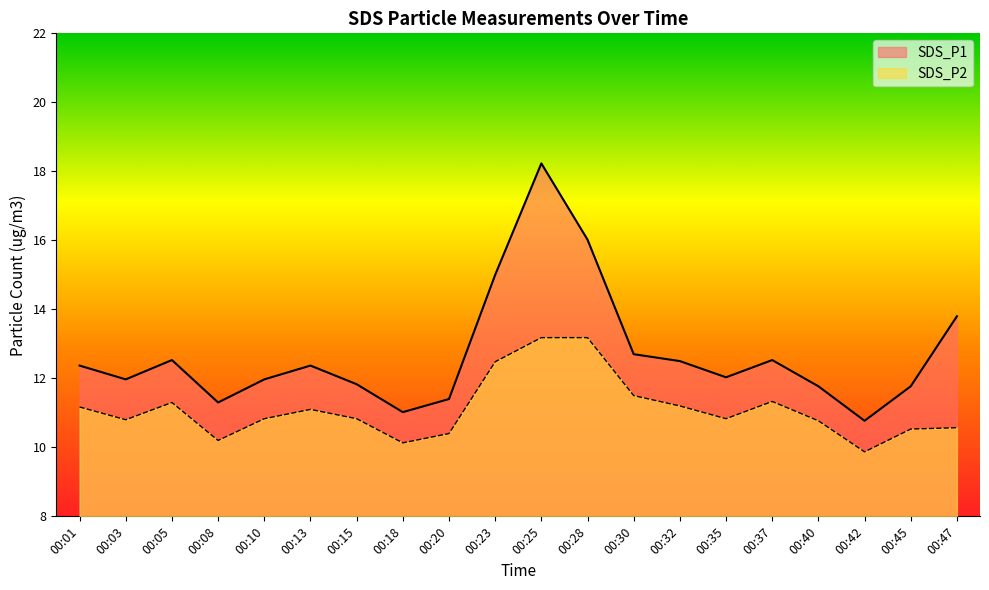

At which label is SDS_P2 closest to 11?

00:13